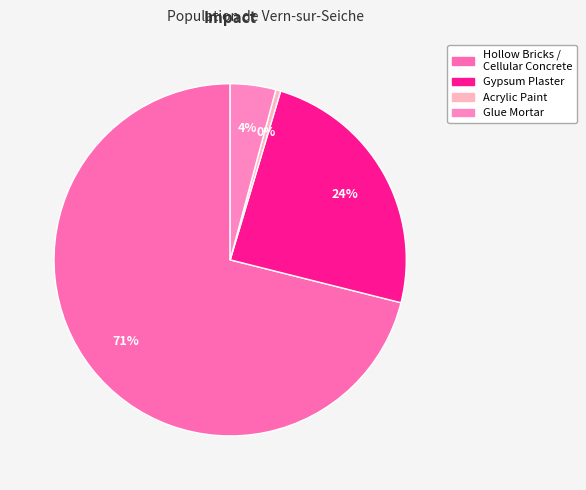

Which slice is the largest?

Hollow Bricks / Cellular Concrete